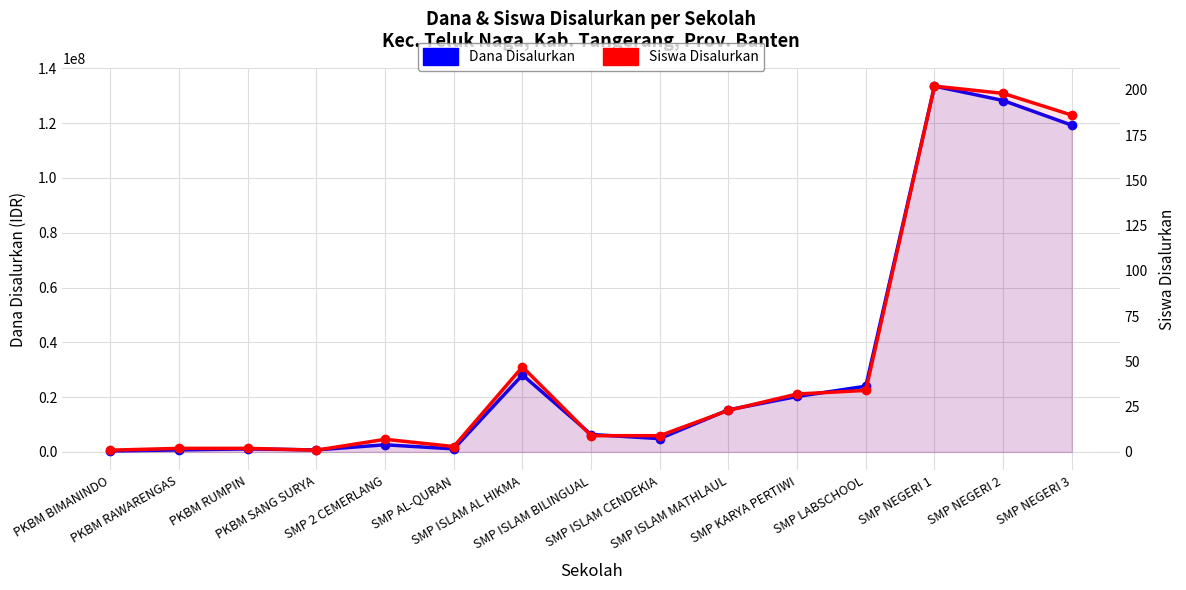

Does the chart display data point markers on the line(s)?

Yes